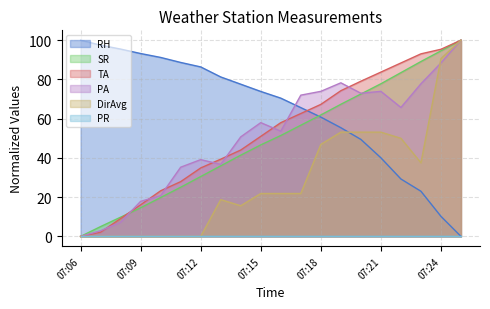

What is the total value across all series at 07:15?

251.3